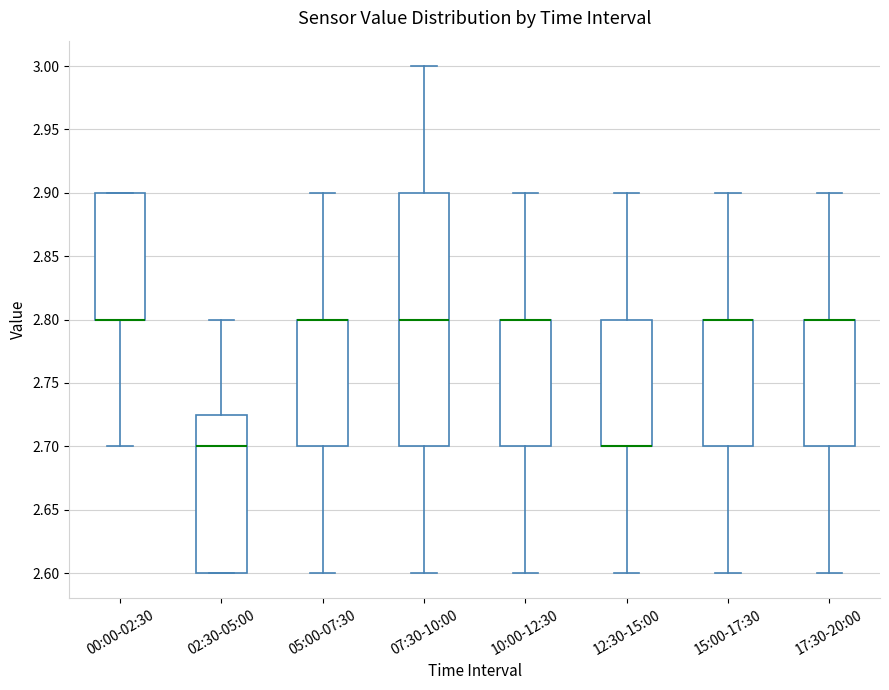

Comparing the boxes themselves (not the whiskers), which one is the tallest?

07:30-10:00